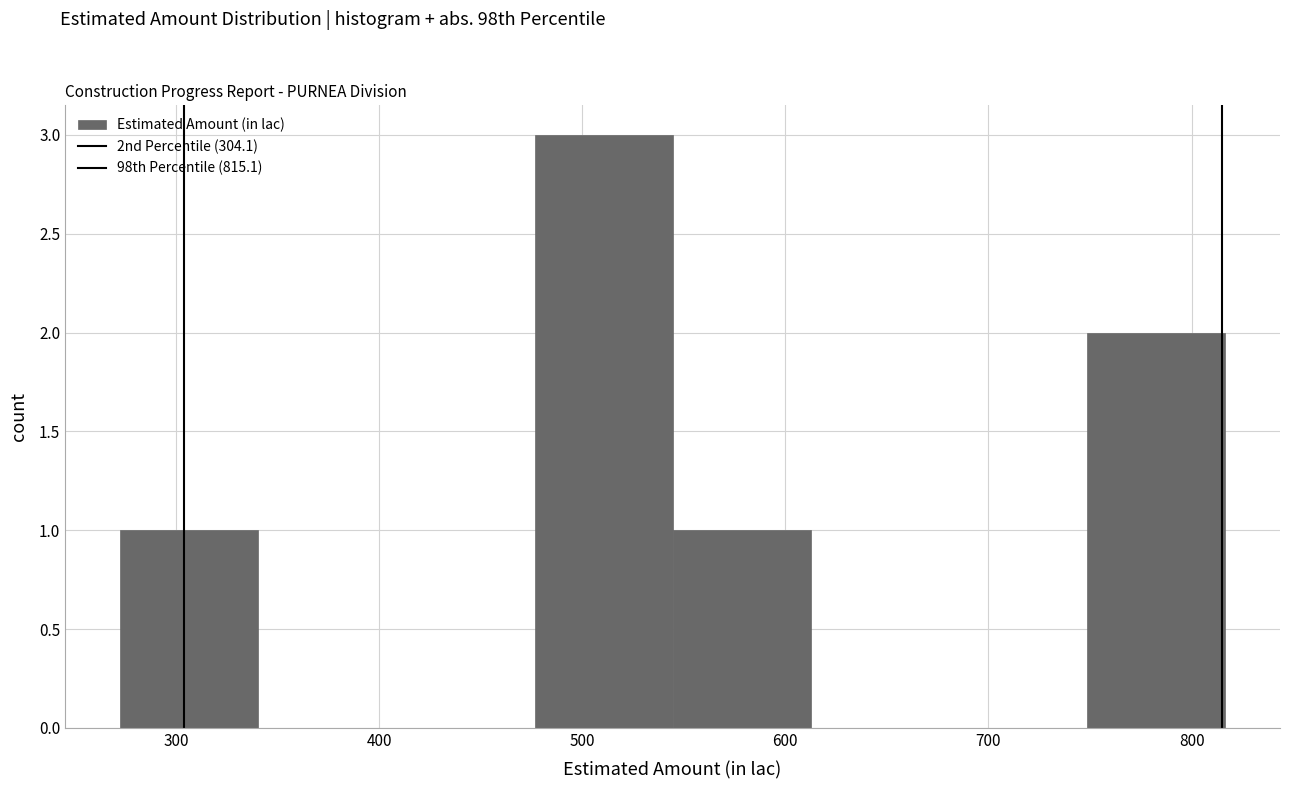

Over which range of the x-axis is the bar tallest?

480 to 540